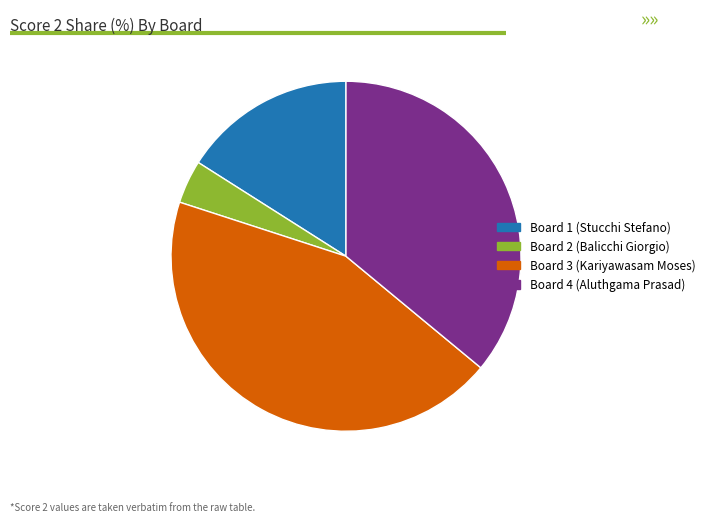

Is there a majority slice in this chart?

No